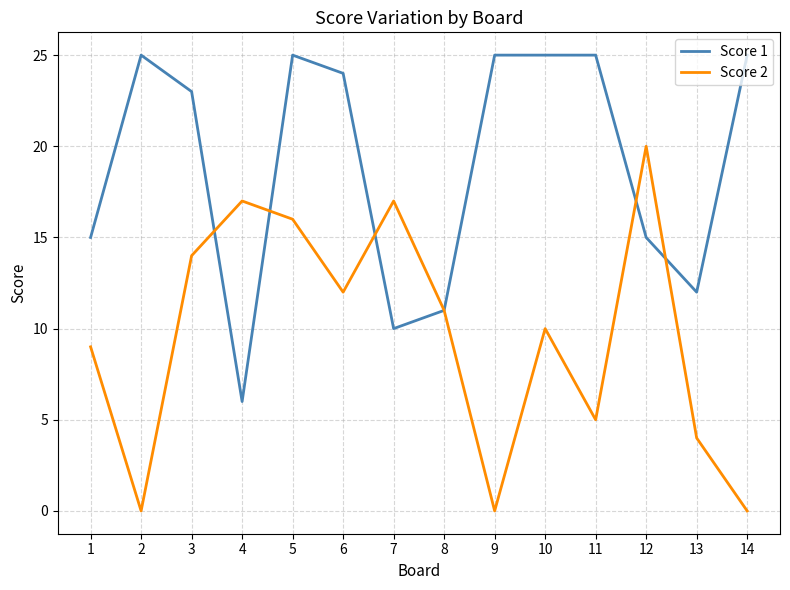

Rank the series by their maximum value, from highest to lowest.

Score 1, Score 2